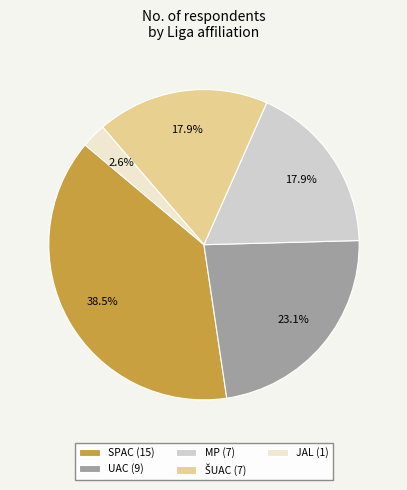

Is there any slice that represents more than half of the pie?

No